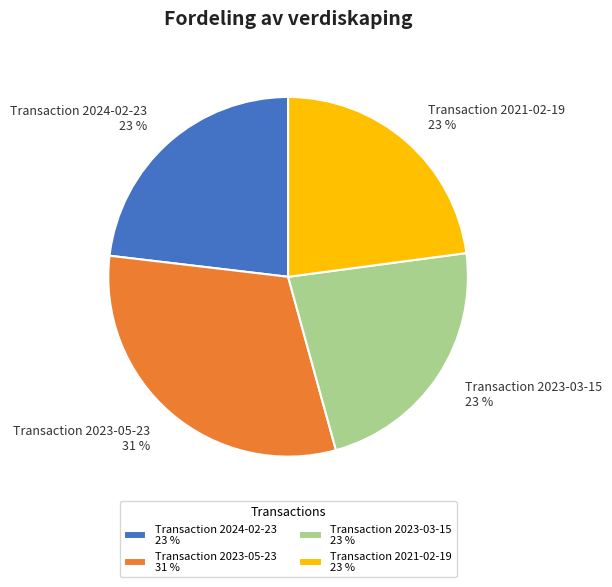

Approximately how many times larger is the value at Transaction 2024-02-23 23 % compared to Transaction 2023-03-15 23 %?

1.0